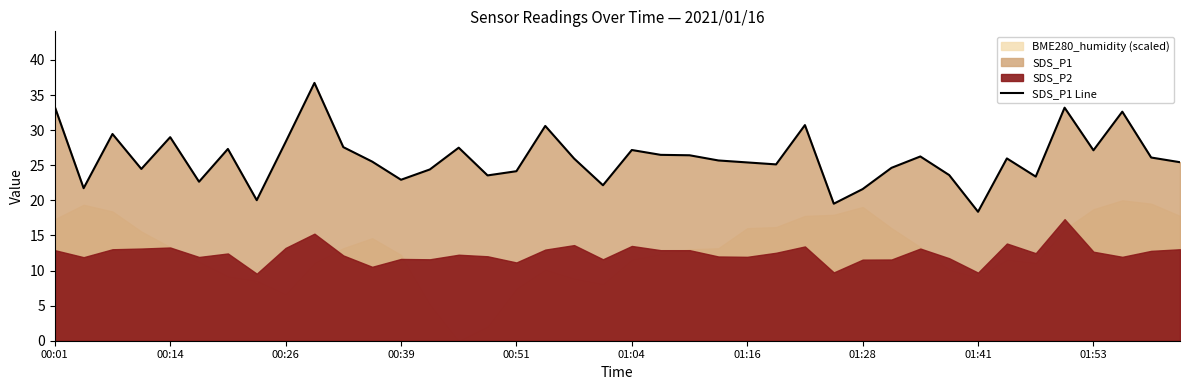

Where does the data first go above 25?

00:01